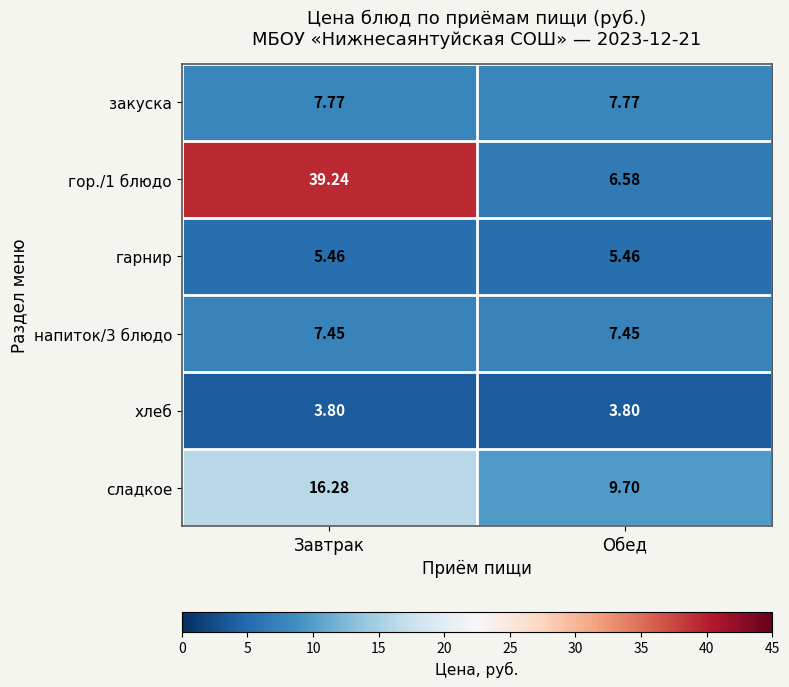

At which category is the sum across all series the highest?

Завтрак